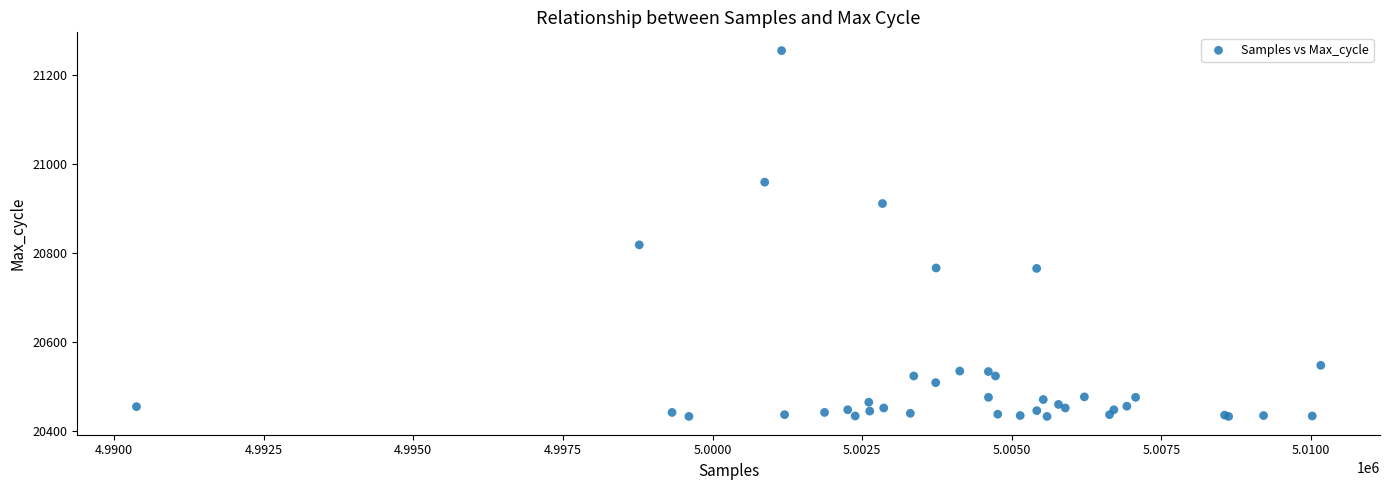

What Y value in the scatter plot is closest to 20843?

20818